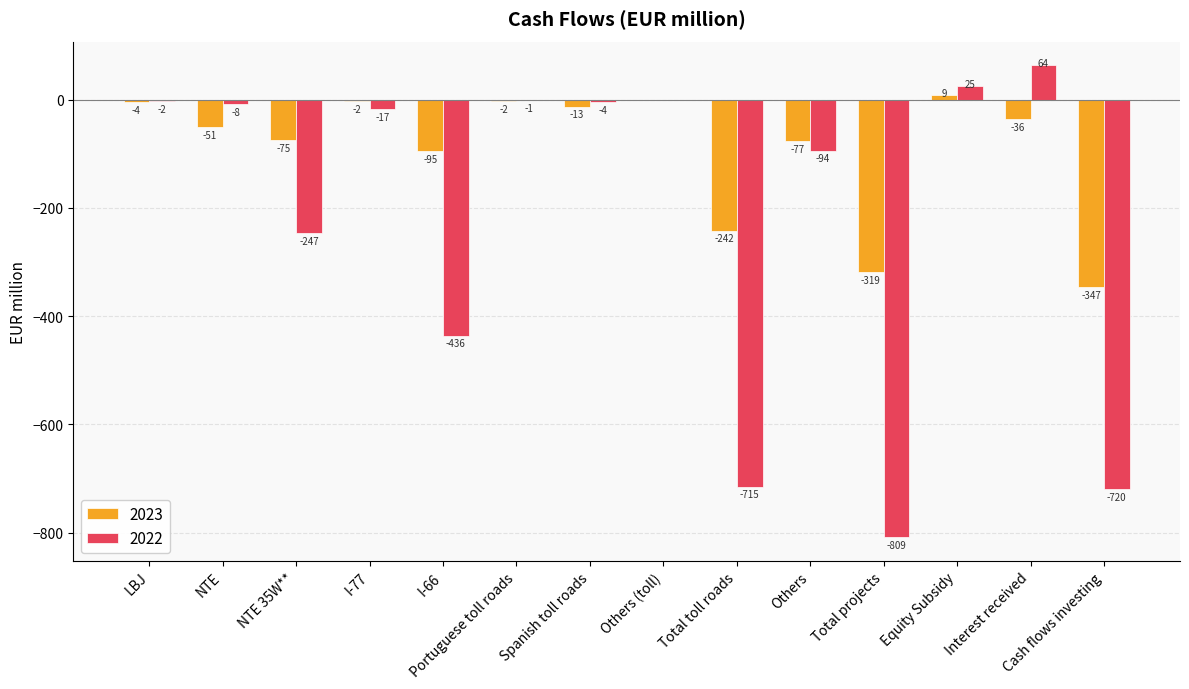

Between Portuguese toll roads and Interest received, which series saw the biggest shift?

2022